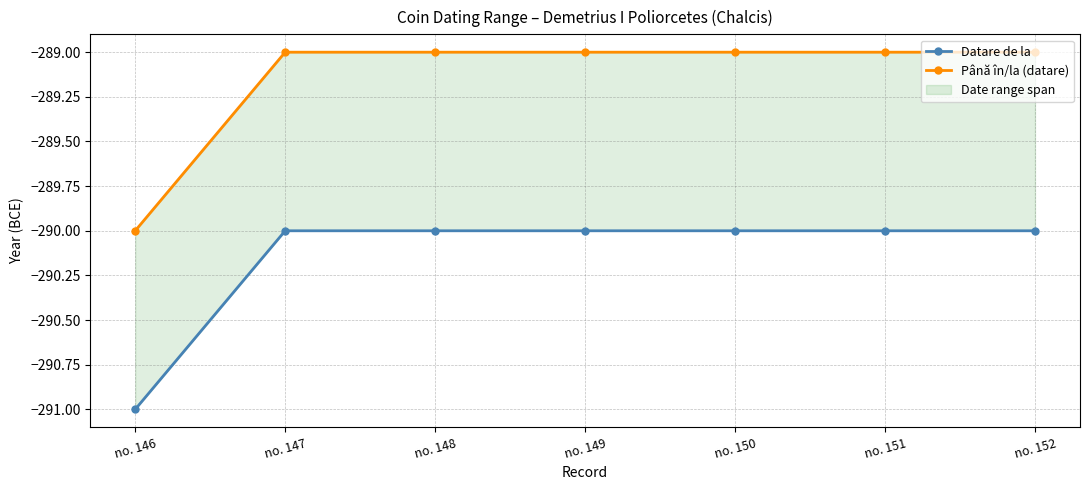

How many values in the Până în/la (datare) series are below -289?

1